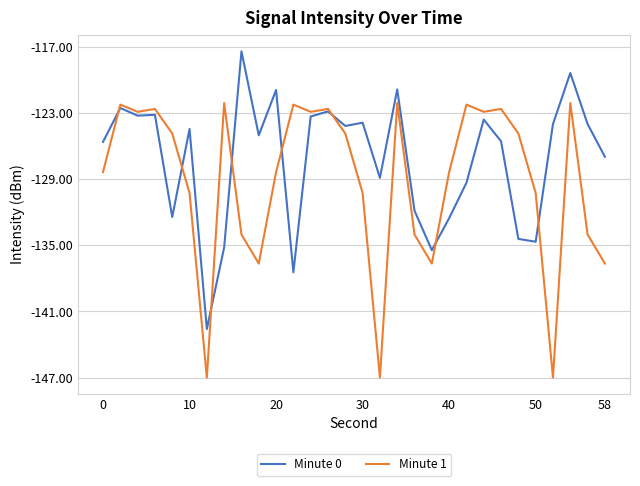

What is the maximum value for Minute 0?

-117.4